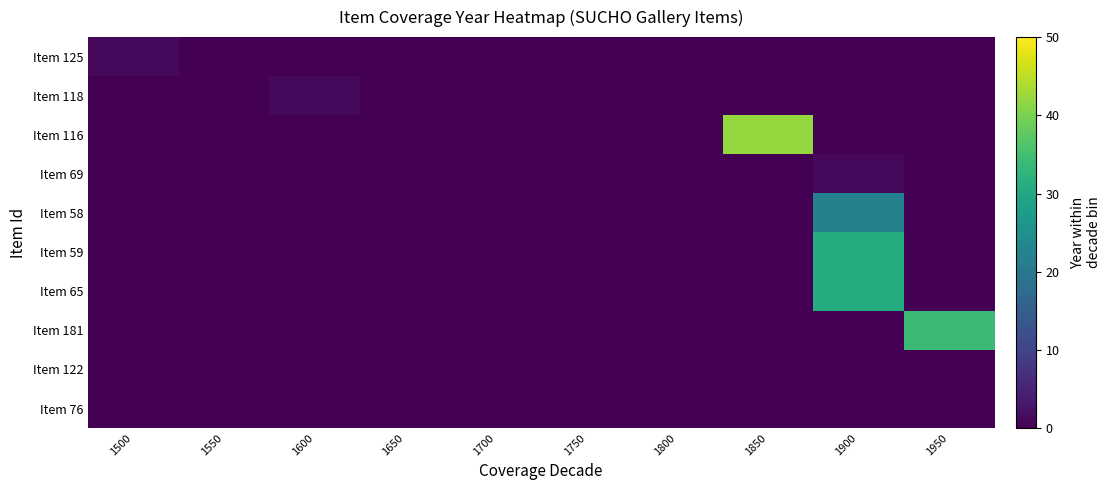

At which category does the chart reach its peak across all series?

1850